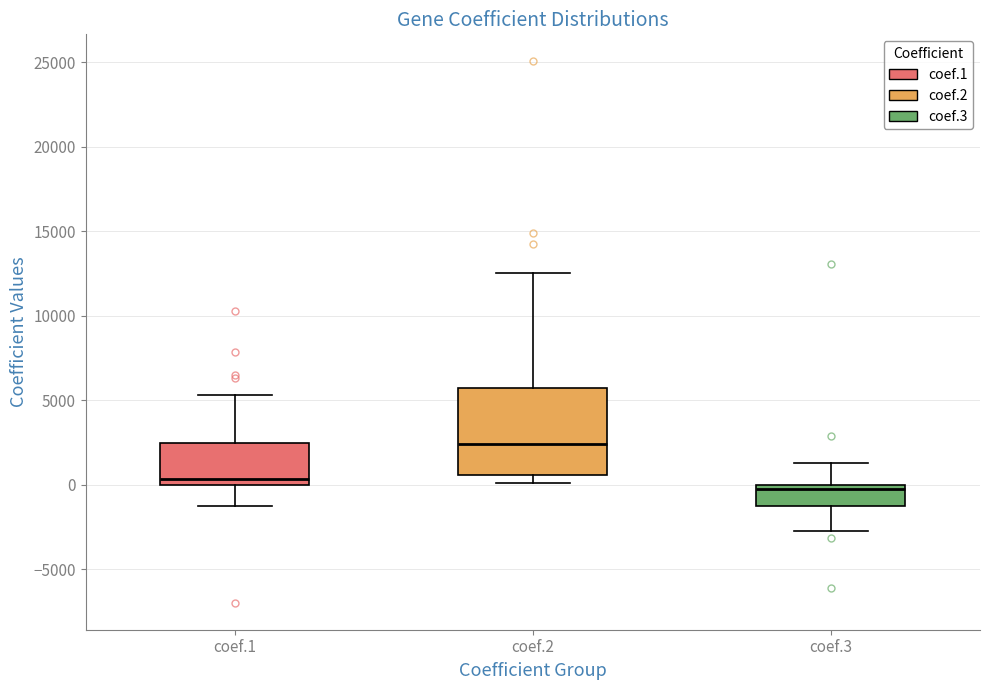

Reading left to right, transcribe this box plot: for each box, give where its median line is, the range the box spans, and where its two whiskers end, as read against the y-axis. The values are not printed on the chart, so give them approximately, as read against the axis.

coef.1: median 500, box 0 to 2500, whiskers -1500 to 5500
coef.2: median 2500, box 500 to 5500, whiskers 0 to 12500
coef.3: median 0 (just below the box's upper edge), box -1000 to 0, whiskers -3000 to 1500